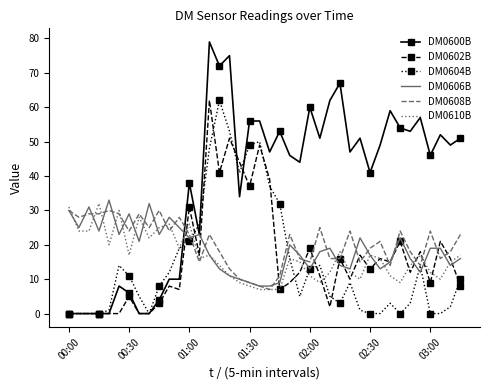

What is the highest value of the DM0600B series?

79